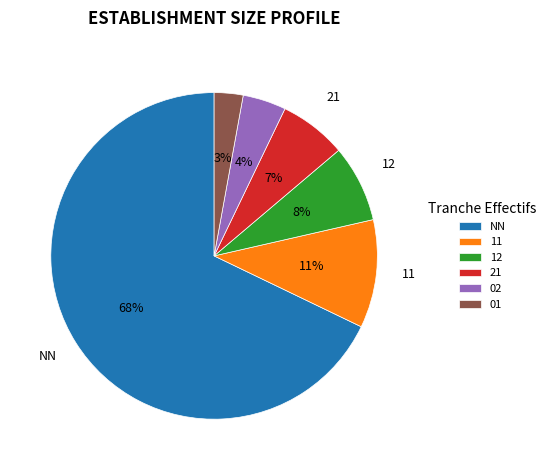

To the nearest percent, what percentage of the pie is 12?

8%